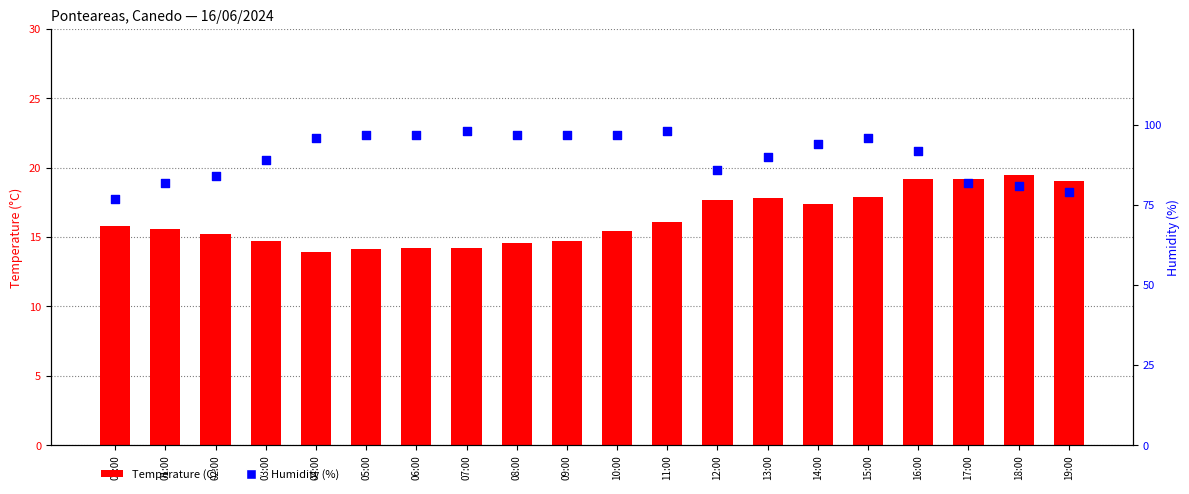

What is the total value across all series at 15:00?

113.9